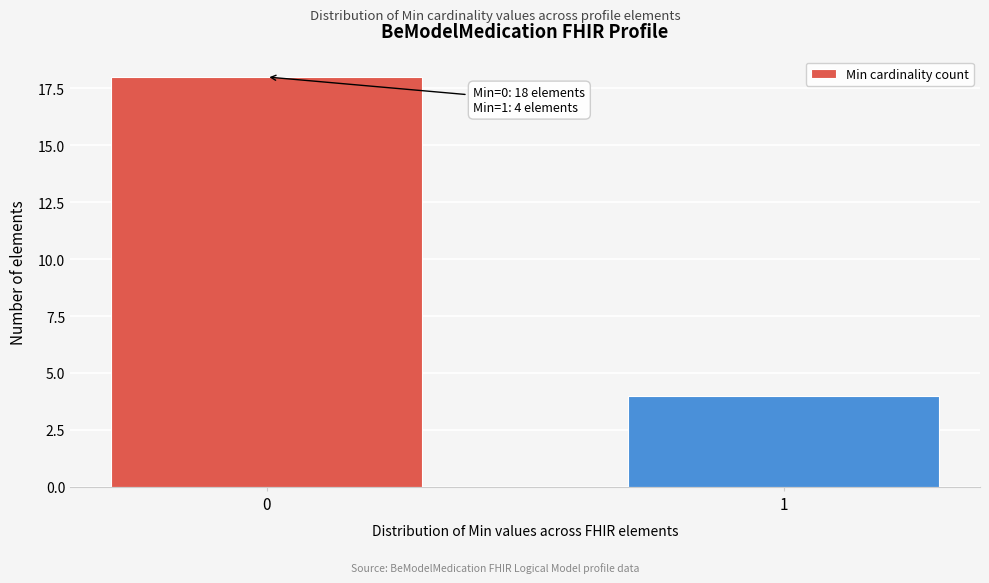

Reading left to right, extract all data points from this chart.

18	4